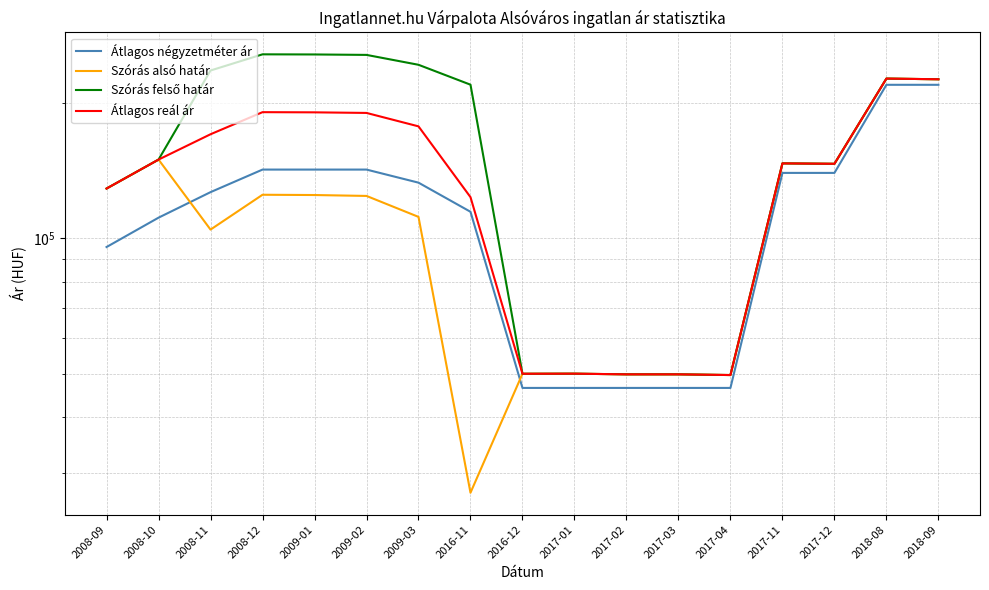

Between 2009-03 and 2009-02, which is larger?

2009-02